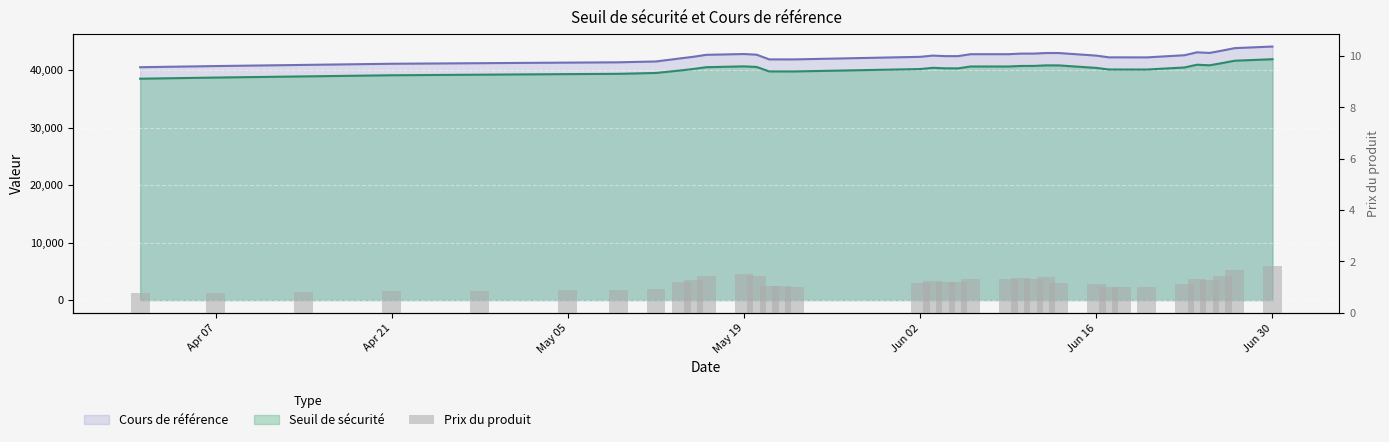

Does the chart contain any negative values?

No